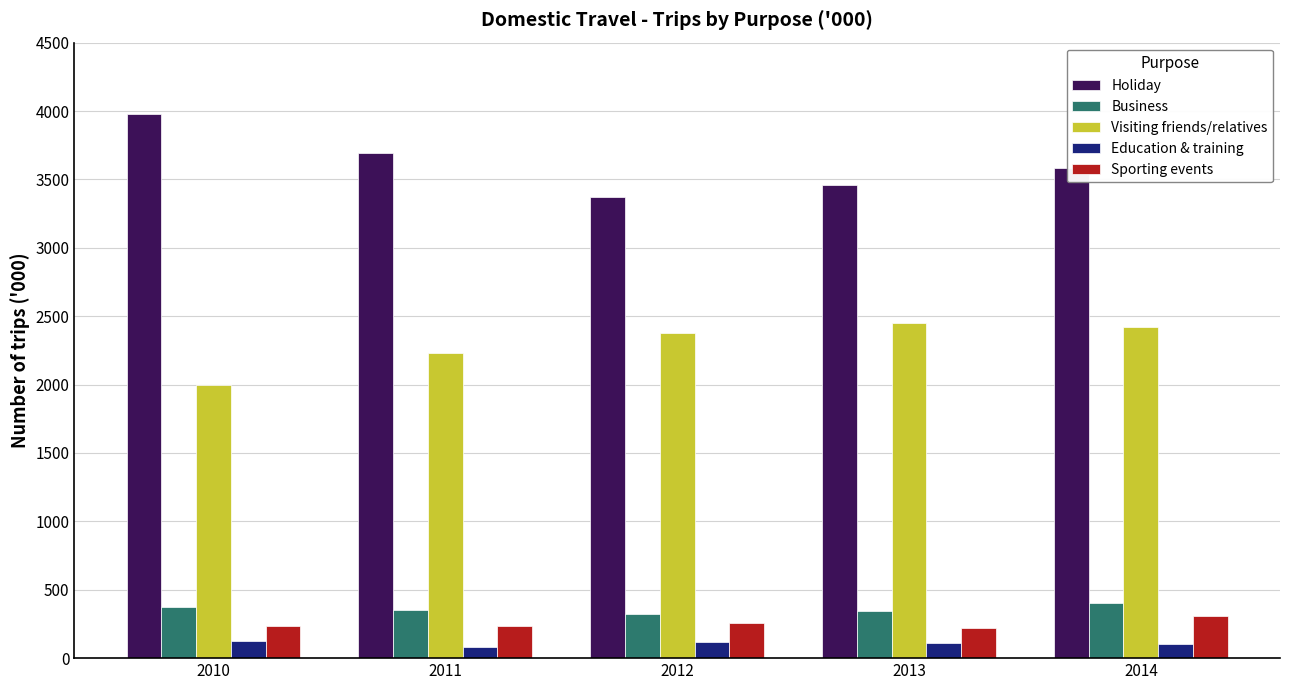

What is the total value across all series at 2014?

6811.9